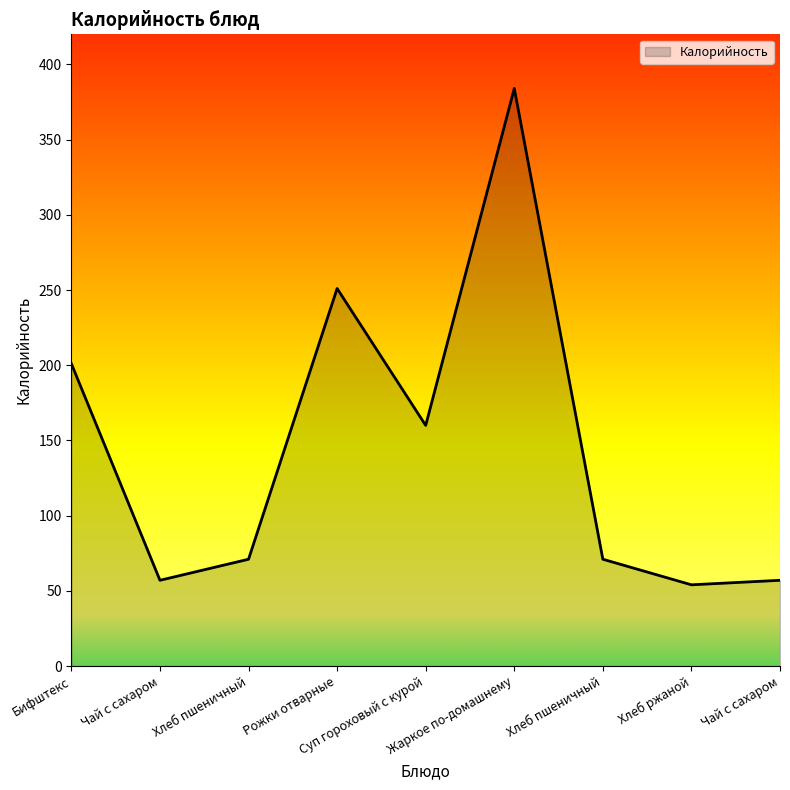

At which label does the data first exceed 71?

Бифштекс